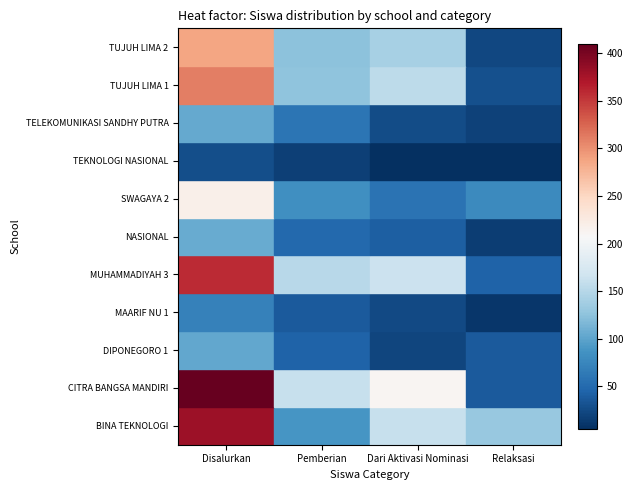

Which category has the lowest value in the SMKS TELEKOMUNIKASI SANDHY PUTRA series?

3